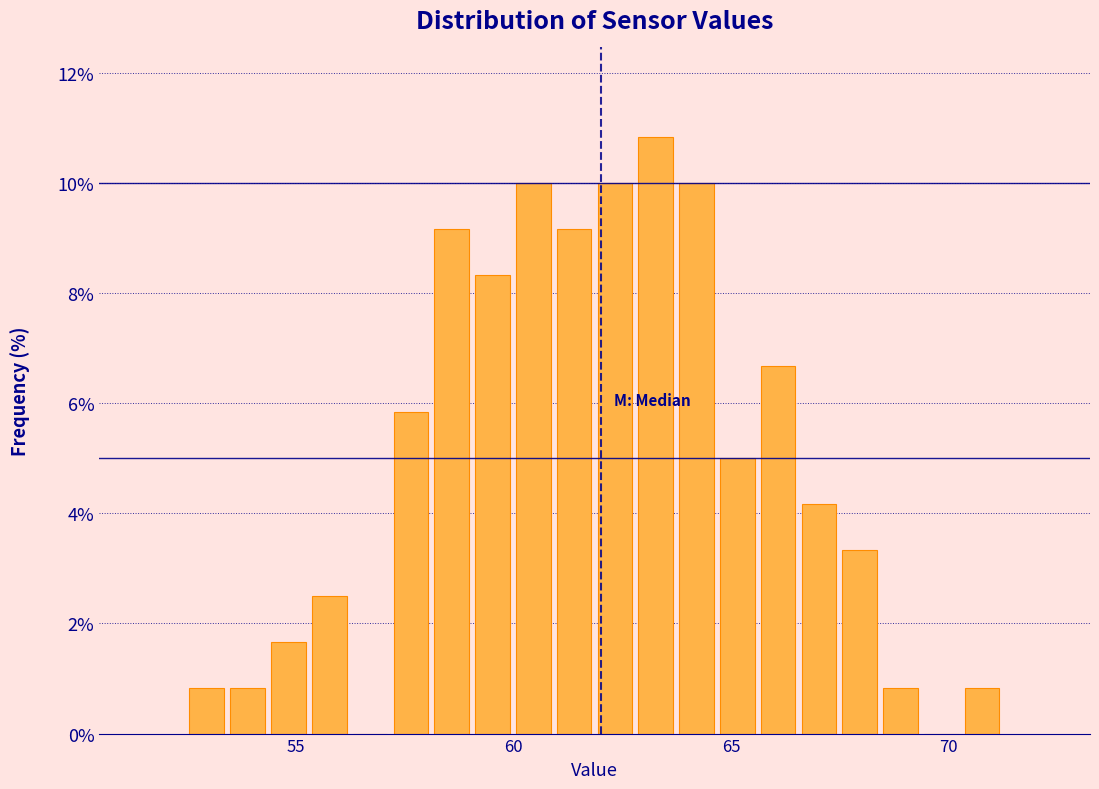

Around what value on the x-axis is the tallest bar? Give the approximate position of its centre, as read against the axis.

63.5